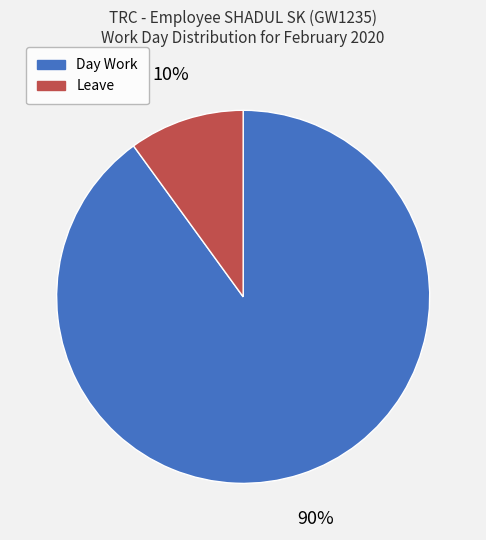

Combined, do Day Work and Leave account for over 50%?

Yes